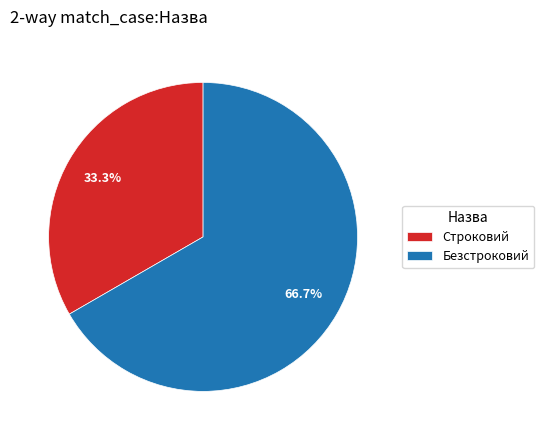

Between Безстроковий and Строковий, which is larger?

Безстроковий